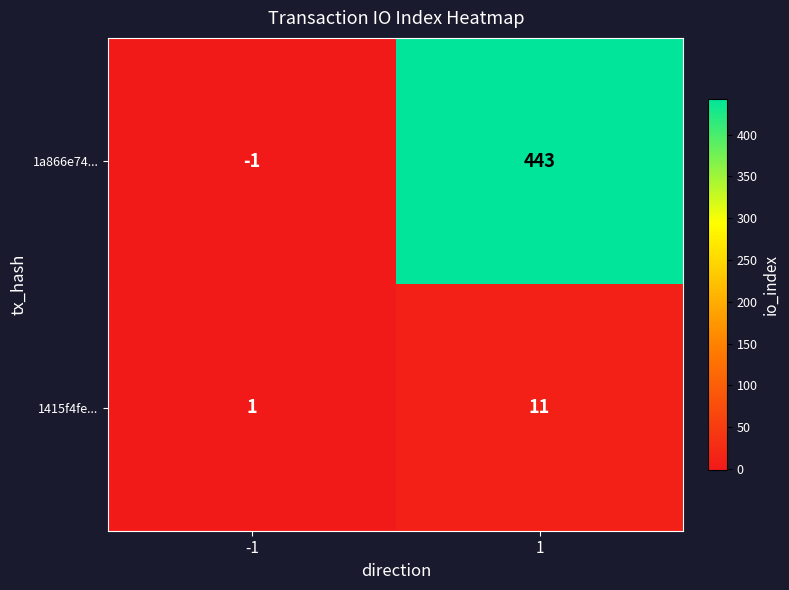

Count the number of categories in the chart.

2